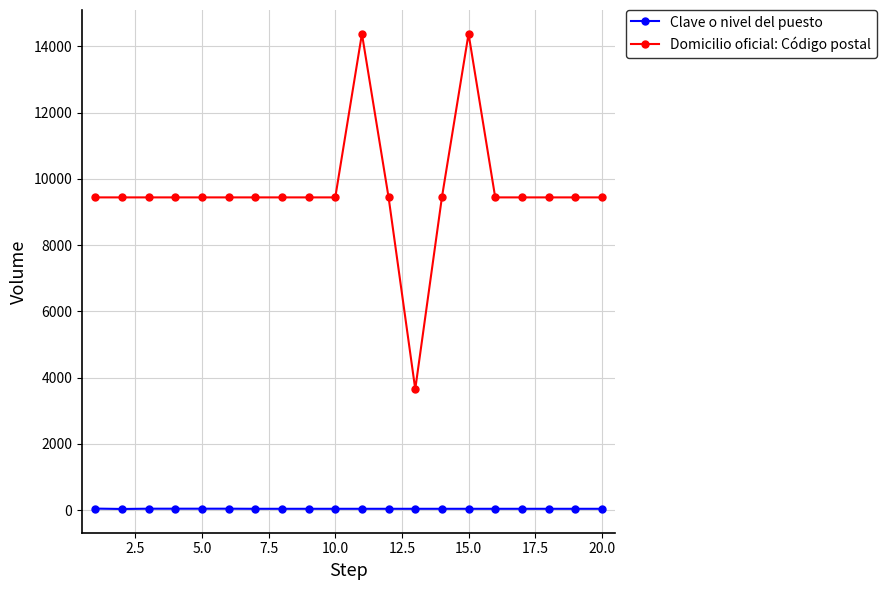

True or false: Domicilio oficial: Código postal has more than 1 points higher than both neighbors.

True